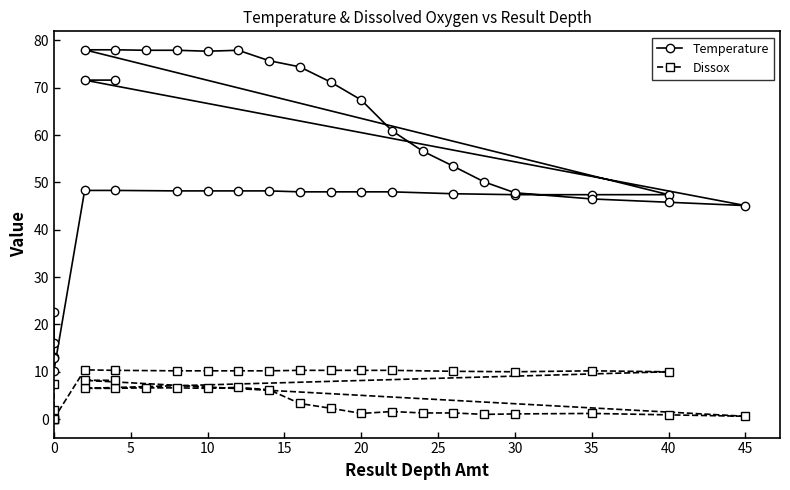

True or false: Temperature has a value of 4.9 at 0.

False